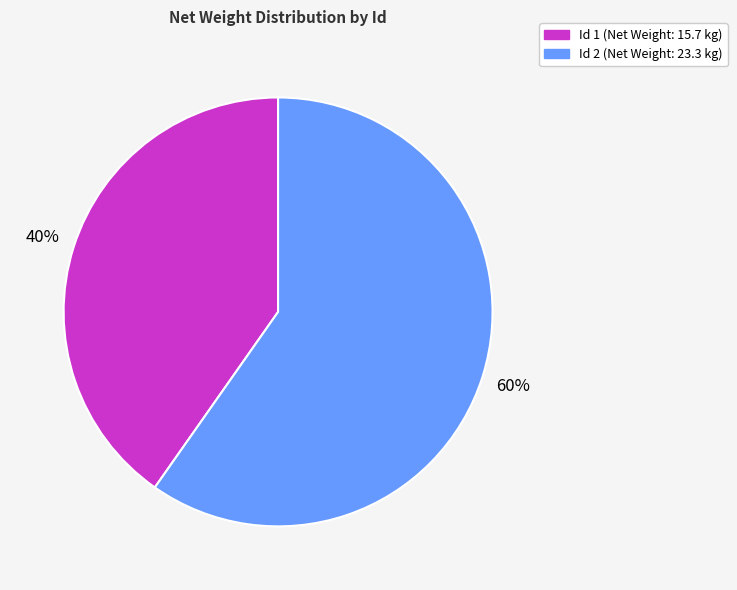

Count the number of slices in the pie.

2